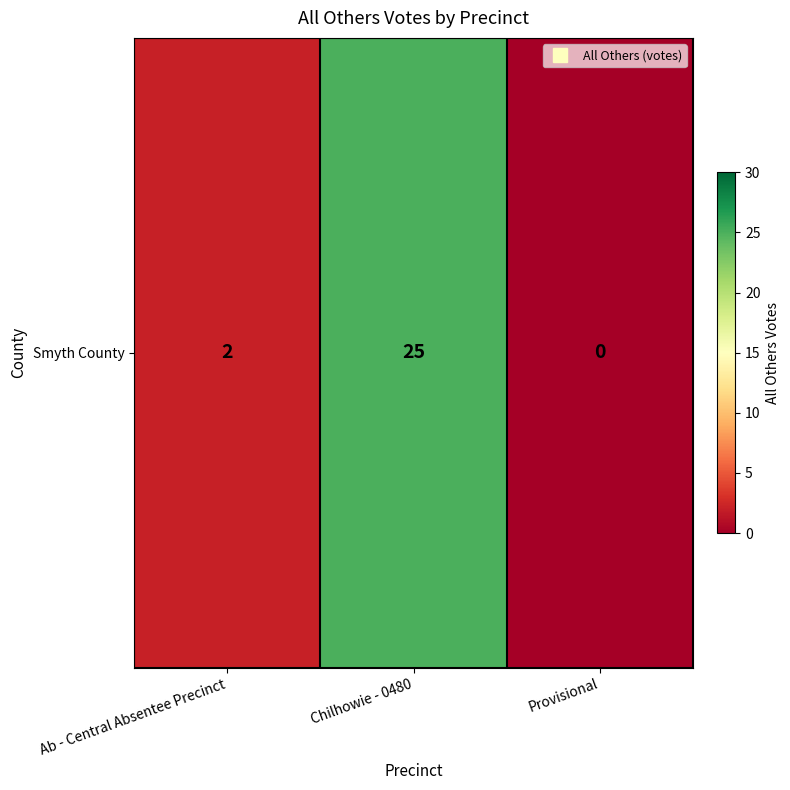

What is the difference between the maximum and minimum values?

25